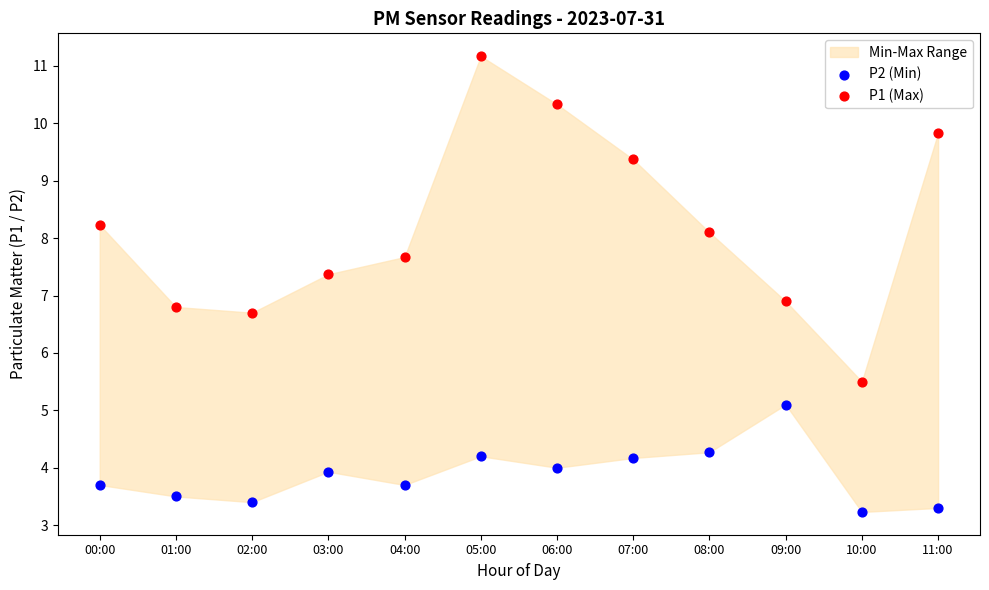

Which series has the largest Y range (max minus min)?

P1 (Max)